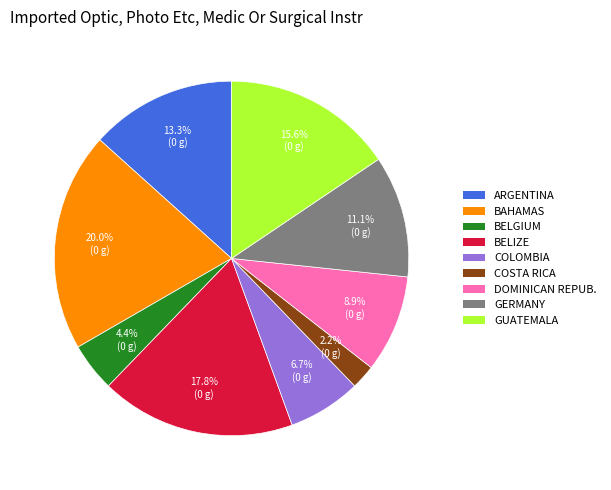

Does any single category account for the majority?

No